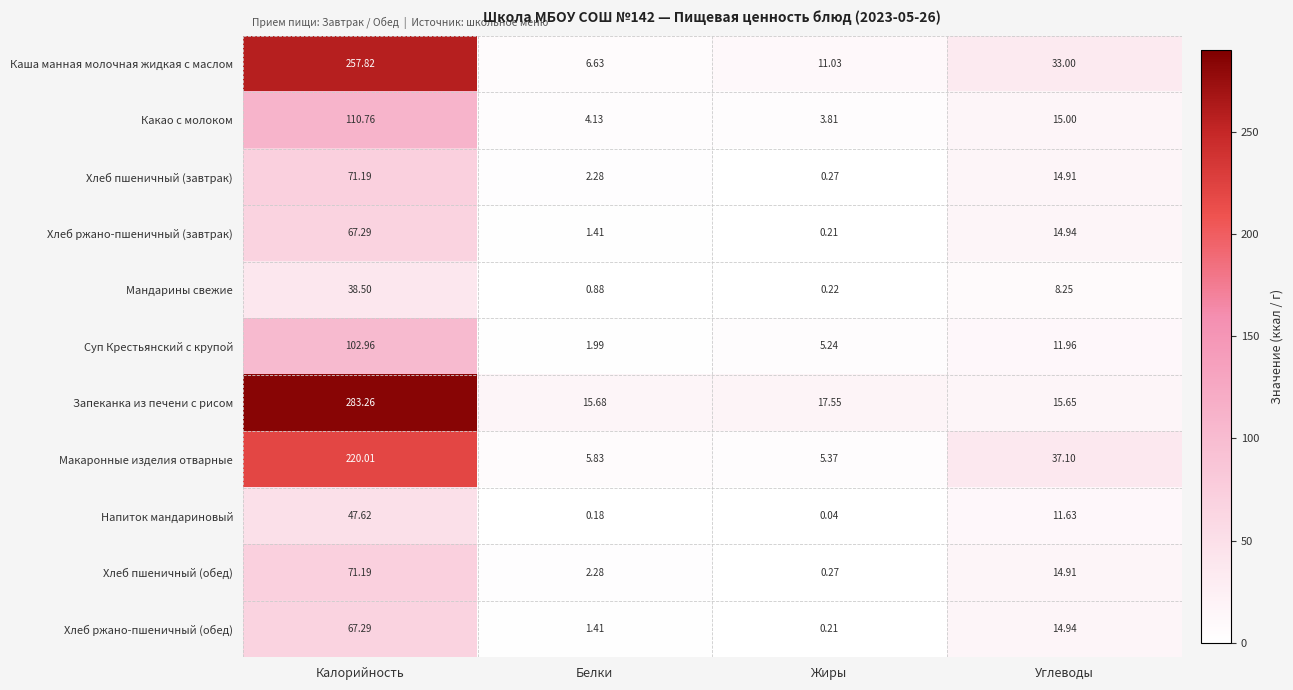

Which series has the largest total across all categories?

Запеканка из печени с рисом